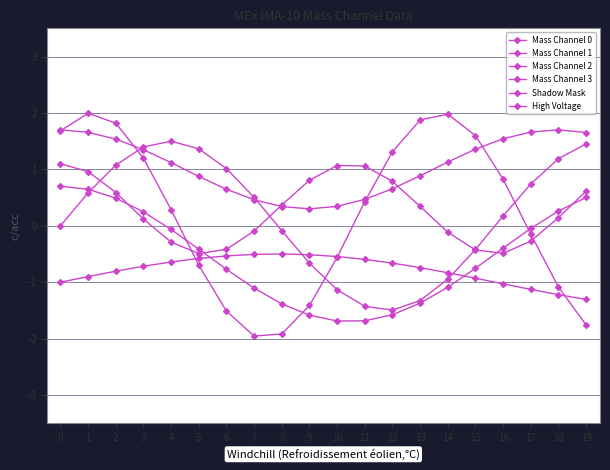

Reading left to right, what are all the values shown in this chart?

Mass Channel 0: 0=0.0	1=0.6	2=1.1	3=1.4	4=1.5	5=1.4	6=1.0	7=0.5	8=-0.1	9=-0.7	10=-1.1	11=-1.4	12=-1.5	13=-1.3	14=-0.9	15=-0.4	16=0.2	17=0.7	18=1.2	19=1.5
Mass Channel 1: 0=0.7	1=0.6	2=0.5	3=0.2	4=-0.1	5=-0.4	6=-0.8	7=-1.1	8=-1.4	9=-1.6	10=-1.7	11=-1.7	12=-1.6	13=-1.4	14=-1.1	15=-0.8	16=-0.4	17=-0.0	18=0.3	19=0.5
Mass Channel 2: 0=1.7	1=2.0	2=1.8	3=1.2	4=0.3	5=-0.7	6=-1.5	7=-2.0	8=-1.9	9=-1.4	10=-0.6	11=0.4	12=1.3	13=1.9	14=2.0	15=1.6	16=0.8	17=-0.2	18=-1.1	19=-1.8
Mass Channel 3: 0=1.1	1=1.0	2=0.6	3=0.1	4=-0.3	5=-0.5	6=-0.4	7=-0.1	8=0.4	9=0.8	10=1.1	11=1.1	12=0.8	13=0.3	14=-0.1	15=-0.4	16=-0.5	17=-0.3	18=0.1	19=0.6
Shadow Mask: 0=-1.0	1=-0.9	2=-0.8	3=-0.7	4=-0.6	5=-0.6	6=-0.5	7=-0.5	8=-0.5	9=-0.5	10=-0.5	11=-0.6	12=-0.7	13=-0.7	14=-0.8	15=-0.9	16=-1.0	17=-1.1	18=-1.2	19=-1.3
High Voltage: 0=1.7	1=1.7	2=1.5	3=1.3	4=1.1	5=0.9	6=0.6	7=0.5	8=0.3	9=0.3	10=0.3	11=0.5	12=0.7	13=0.9	14=1.1	15=1.4	16=1.5	17=1.7	18=1.7	19=1.7